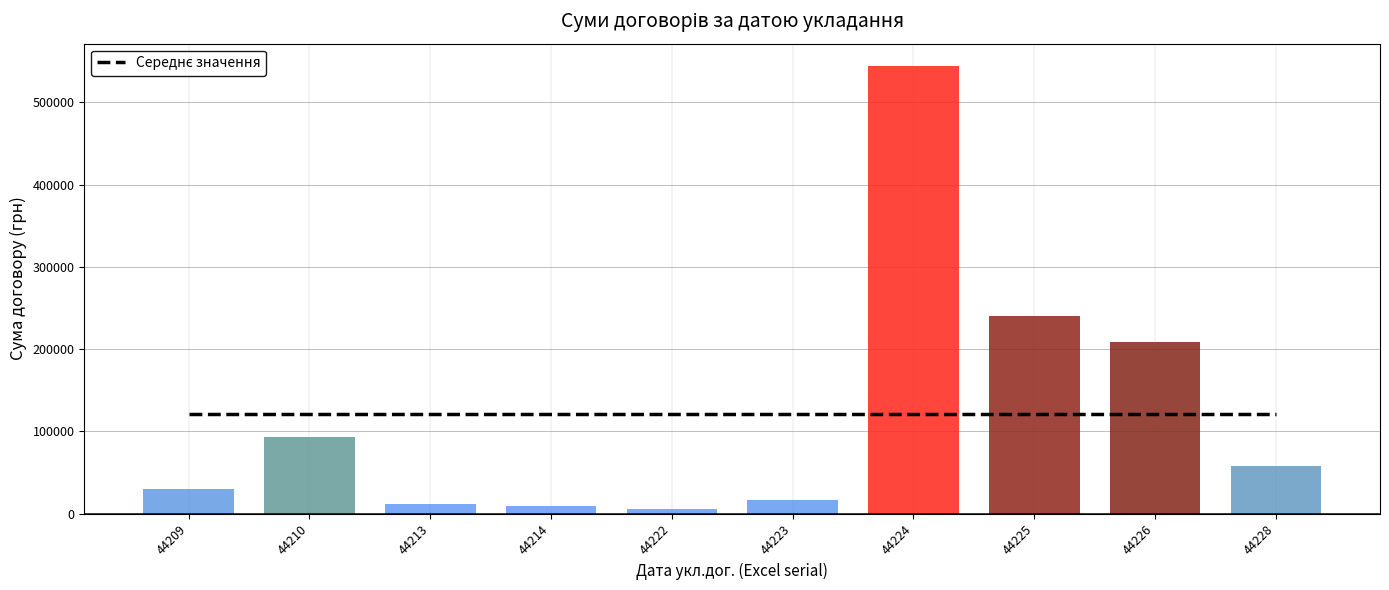

Does the chart contain any negative values?

No